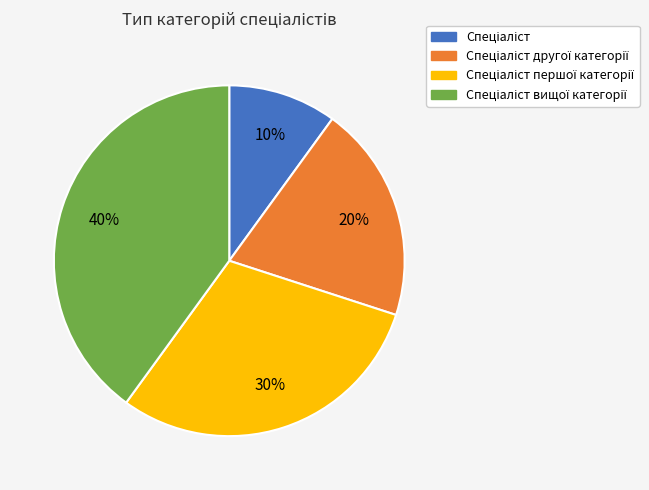

Does any single category account for the majority?

No